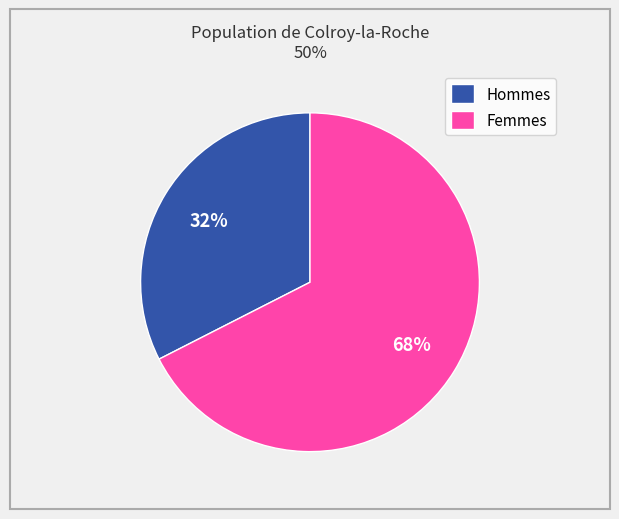

Which slice is the smallest?

Hommes